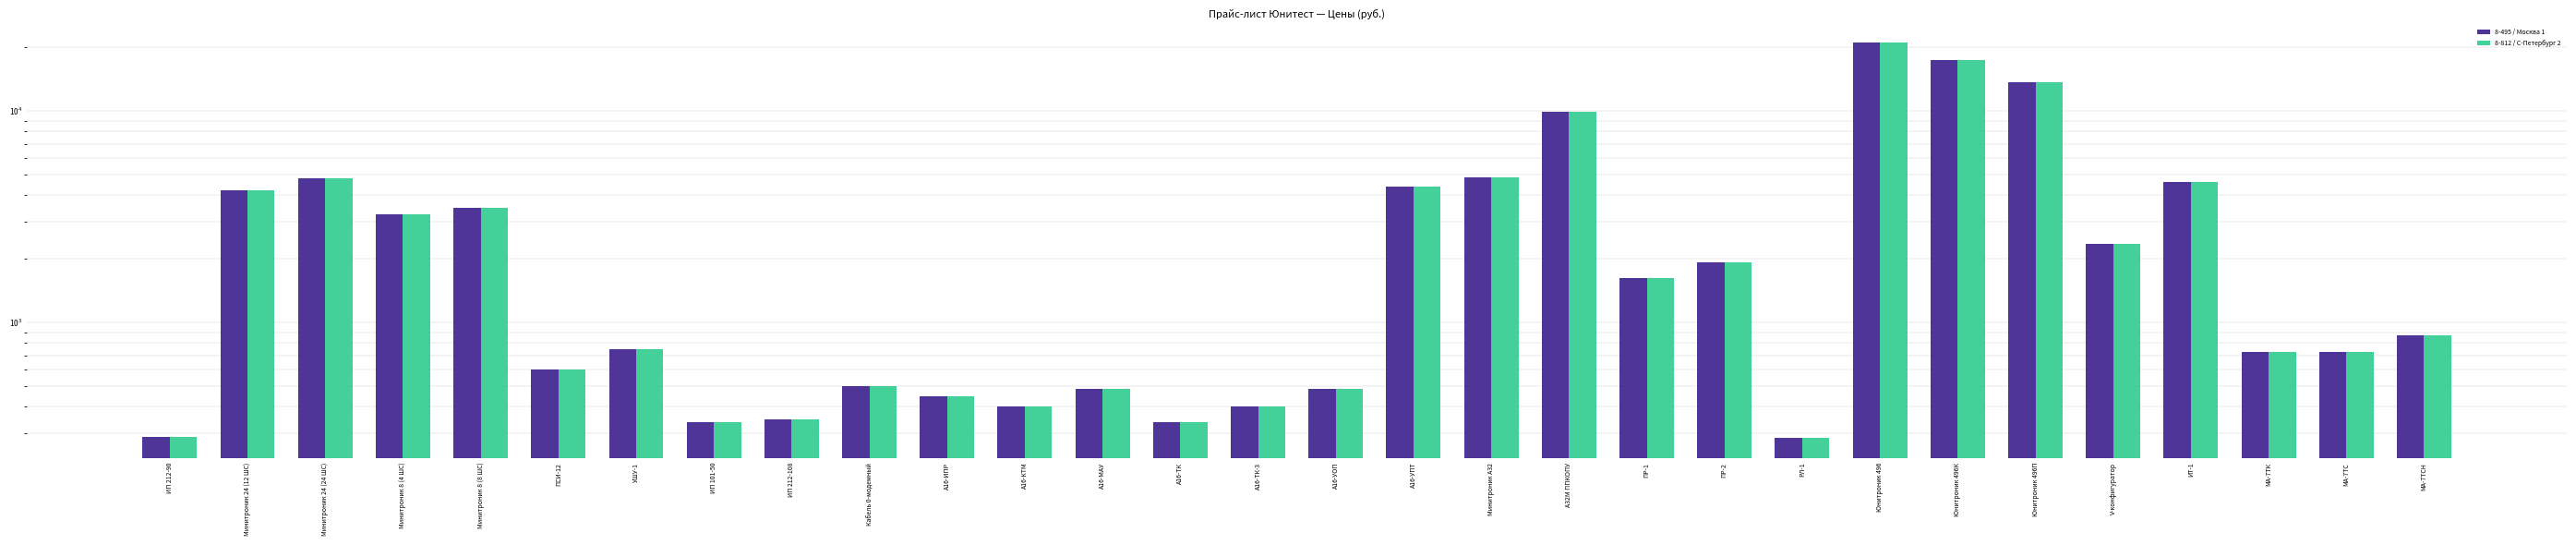

At how many categories does at least one series exceed 10206?

3